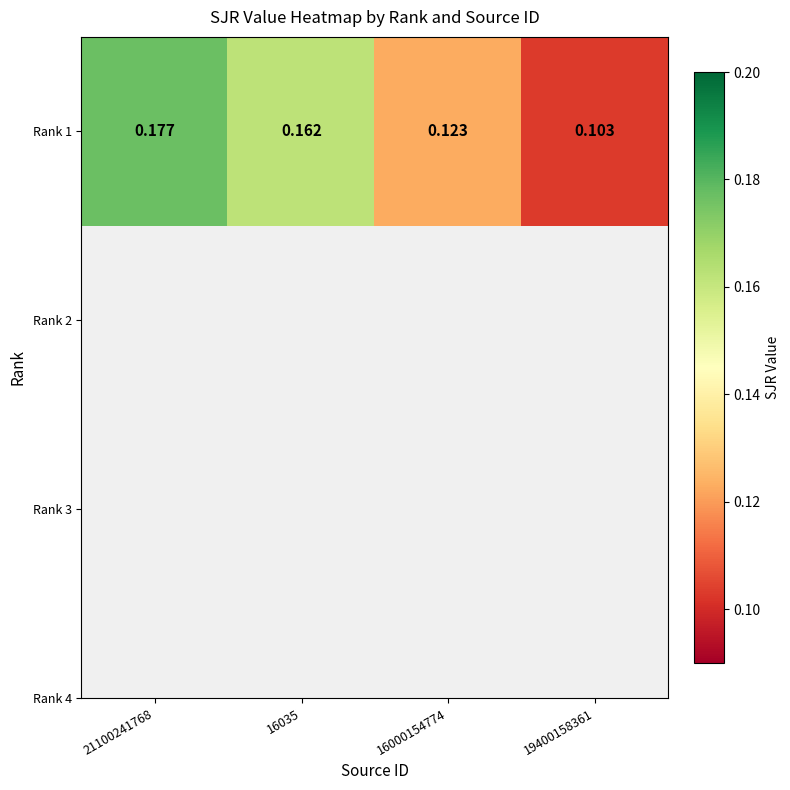

What is the average value?

0.1